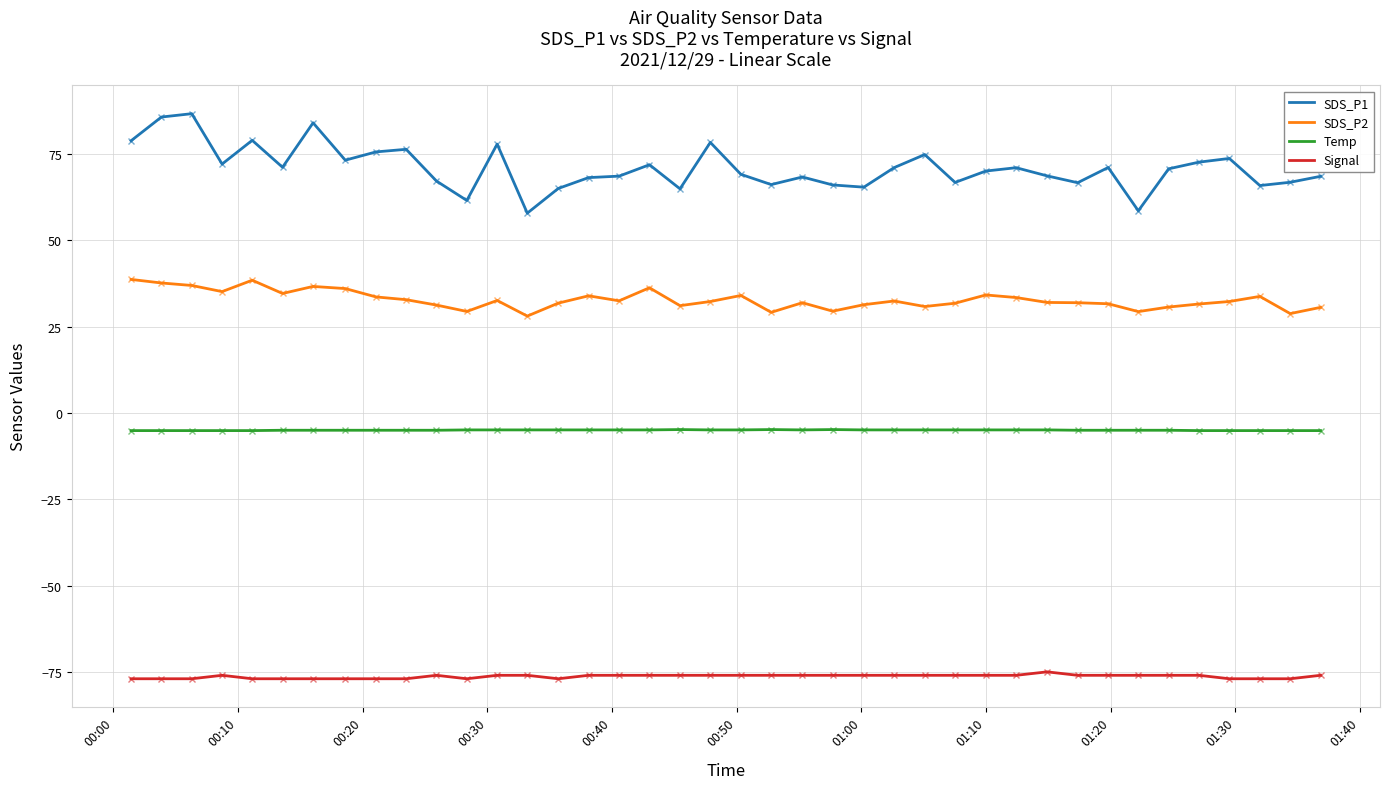

What is the difference between the maximum and second lowest values in the SDS_P1 series?

28.1